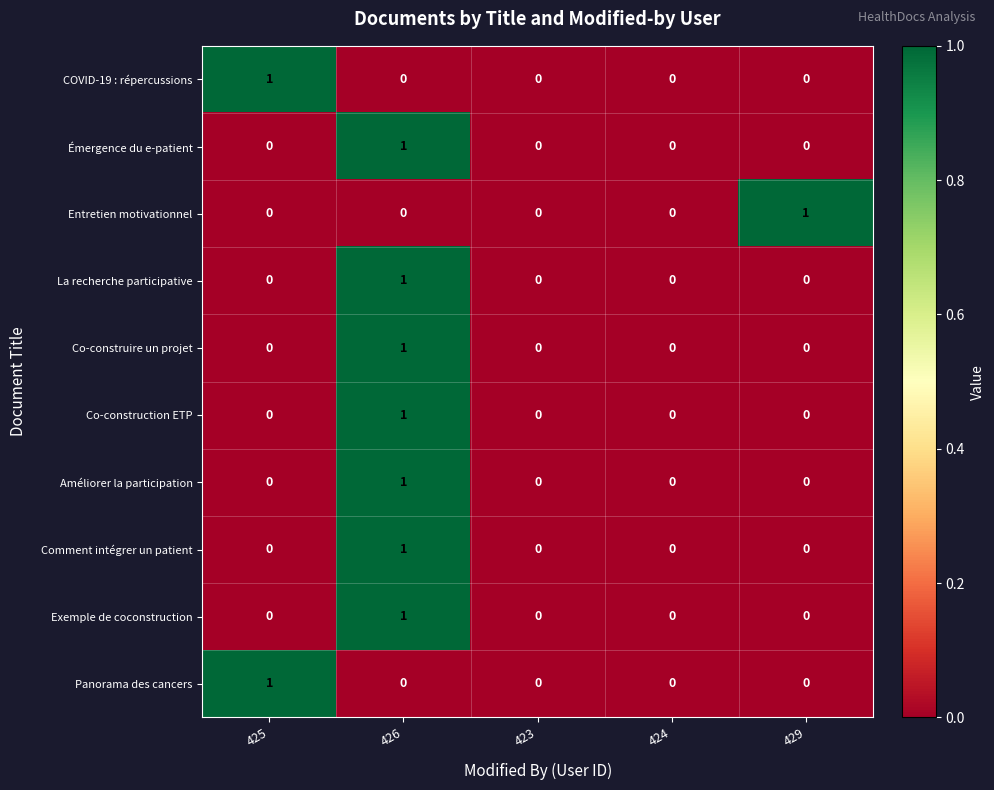

The value of Émergence du e-patient at 424 is 1. True or false?

False